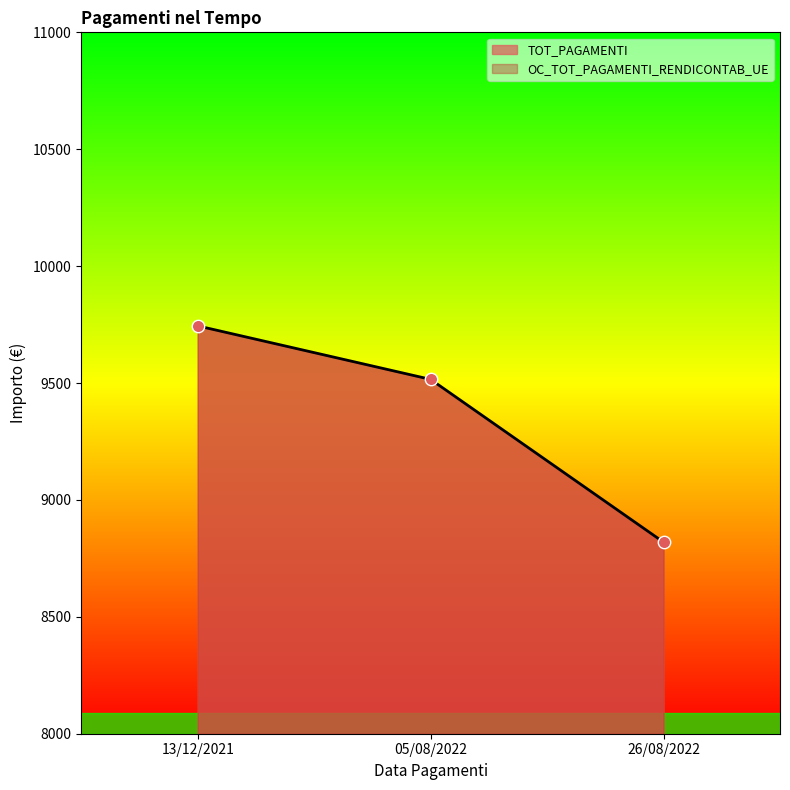

At how many categories does at least one series exceed 8889?

2